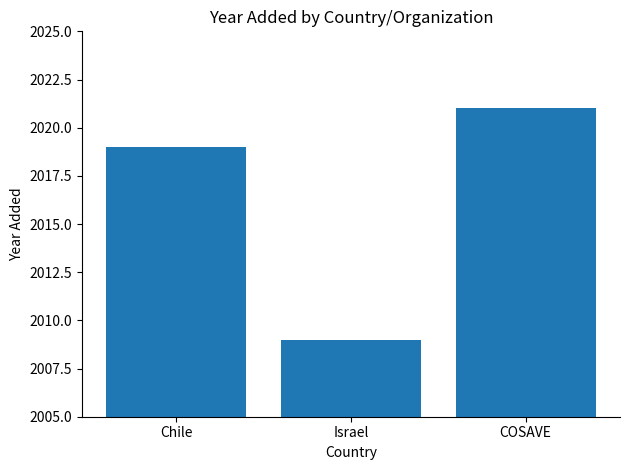

What is the sum of the values at Israel and COSAVE?

4030